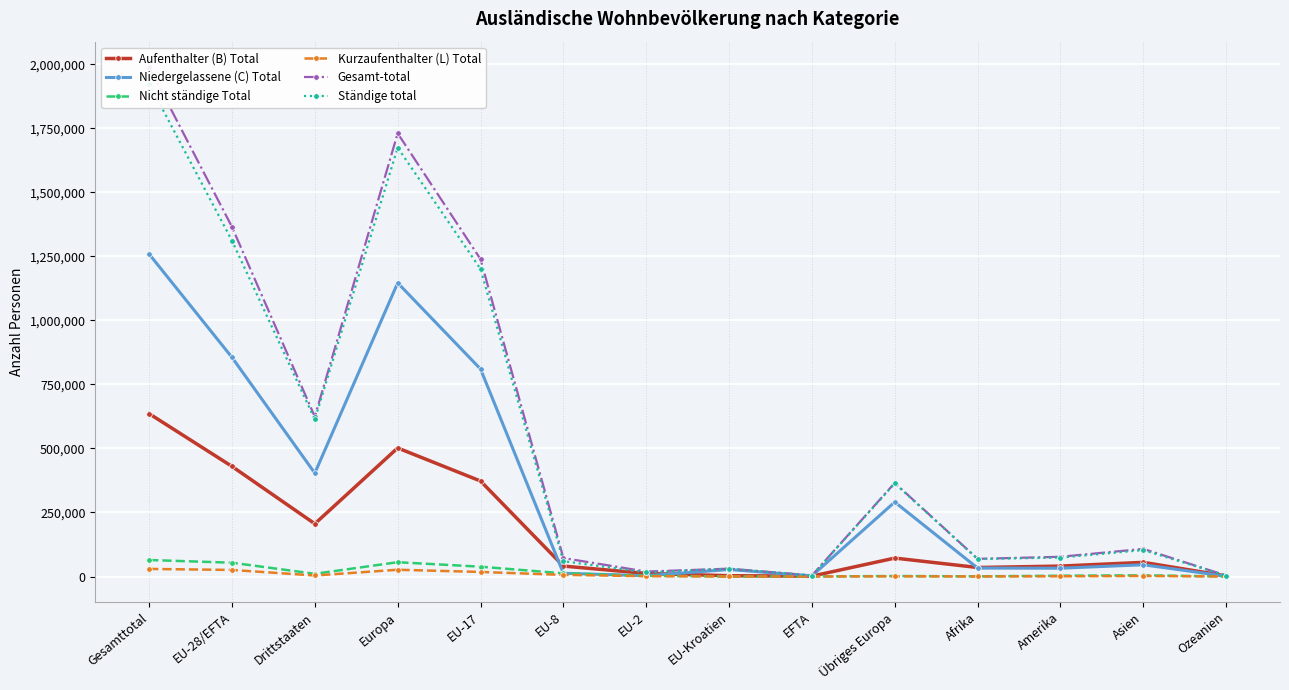

Which series has the largest range (max minus min)?

Gesamt-total